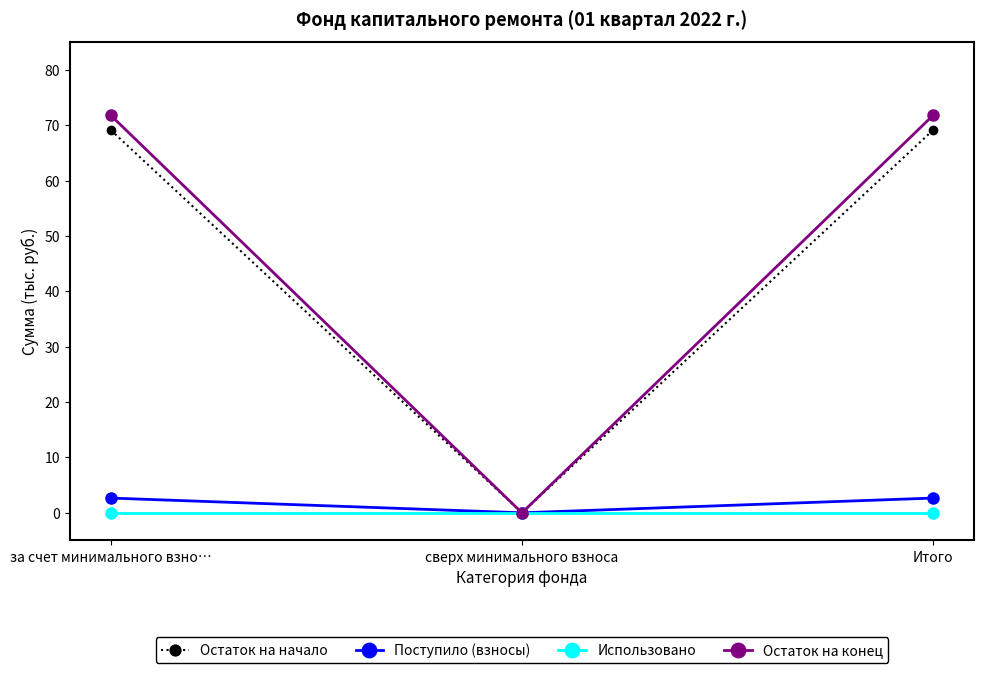

What is the label of the 1st point from the left?

за счет минимального взно…